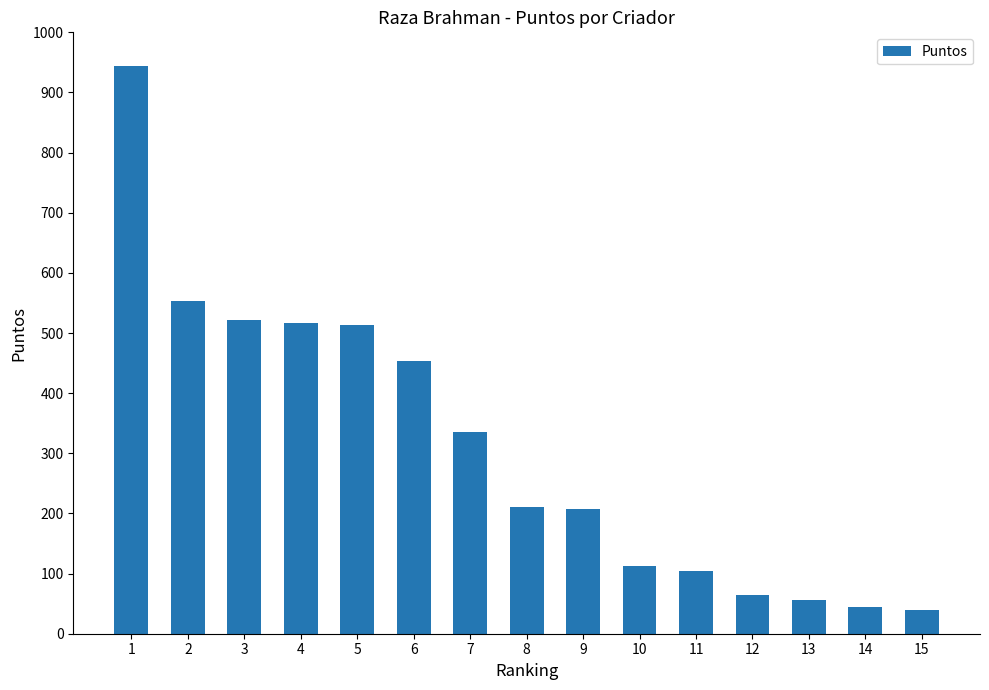

What is the sum of all values?

4678